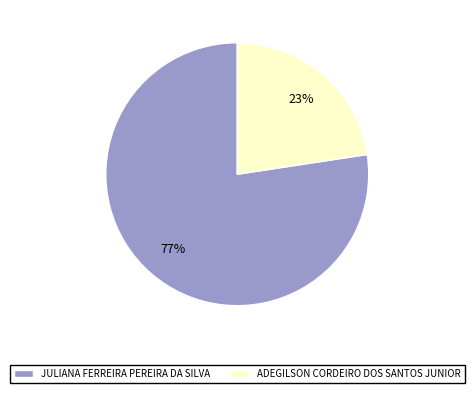

To the nearest percent, what is the combined percentage of JULIANA FERREIRA PEREIRA DA SILVA and ADEGILSON CORDEIRO DOS SANTOS JUNIOR?

100%